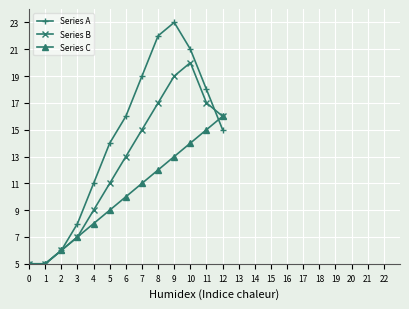

What value does the Series C series have at 2?

6